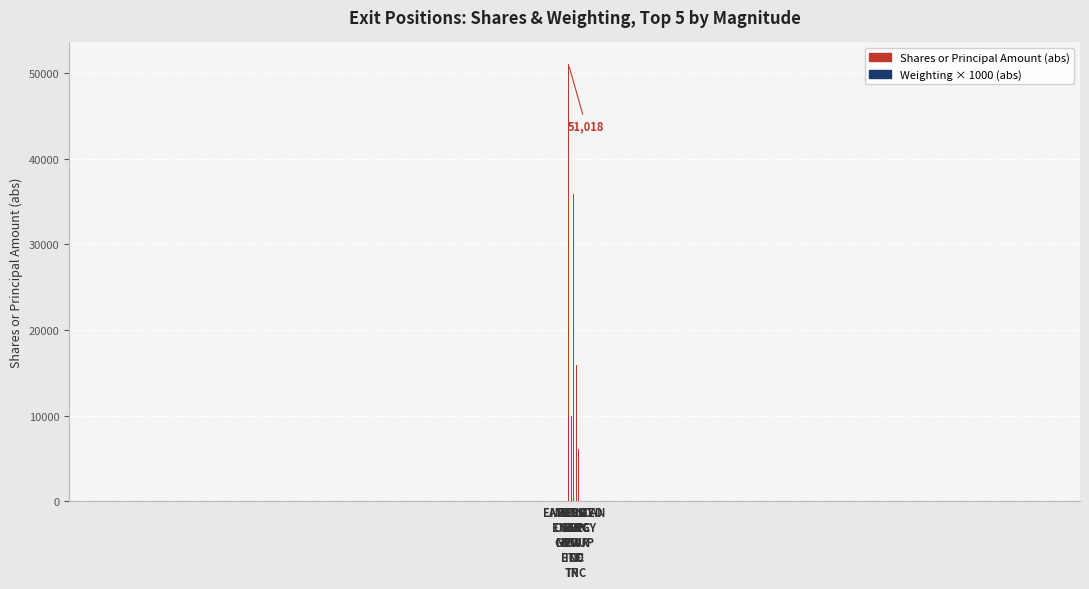

Which series changed the most between ENTERGY
CORP
NEW and RESMED
INC?

Shares or Principal Amount (abs)